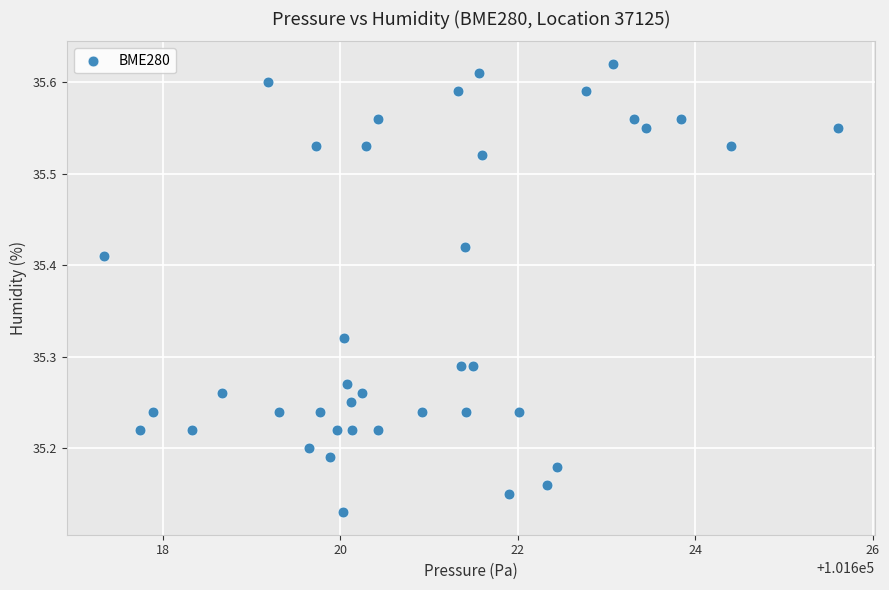

What is the range of X values (max minus min)?

8.3